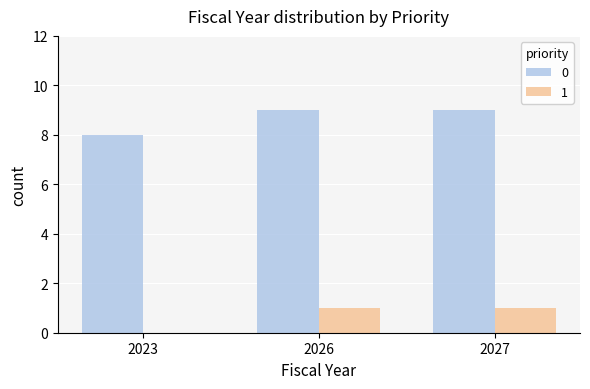

What is the total value across all series at 2026?

10